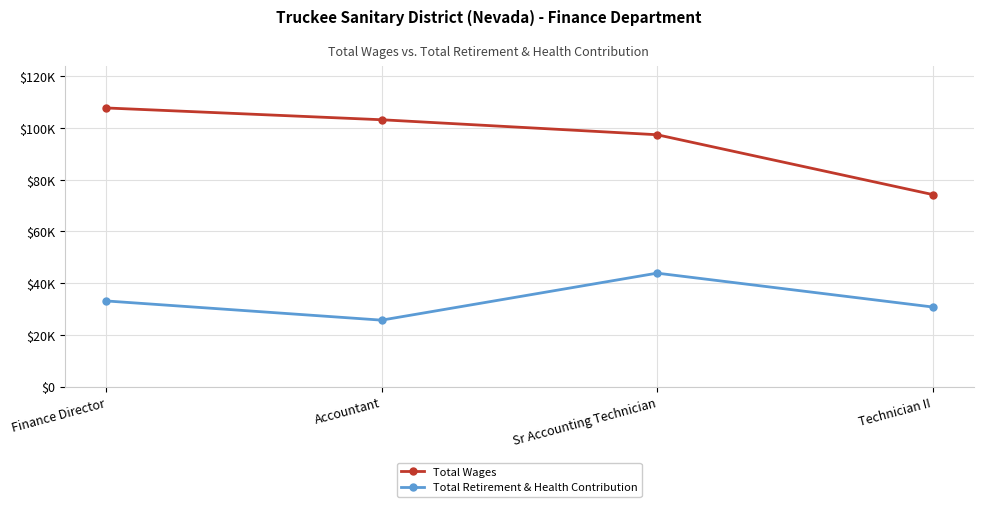

What is the difference between the maximum and minimum values in the Total Wages series?

33502